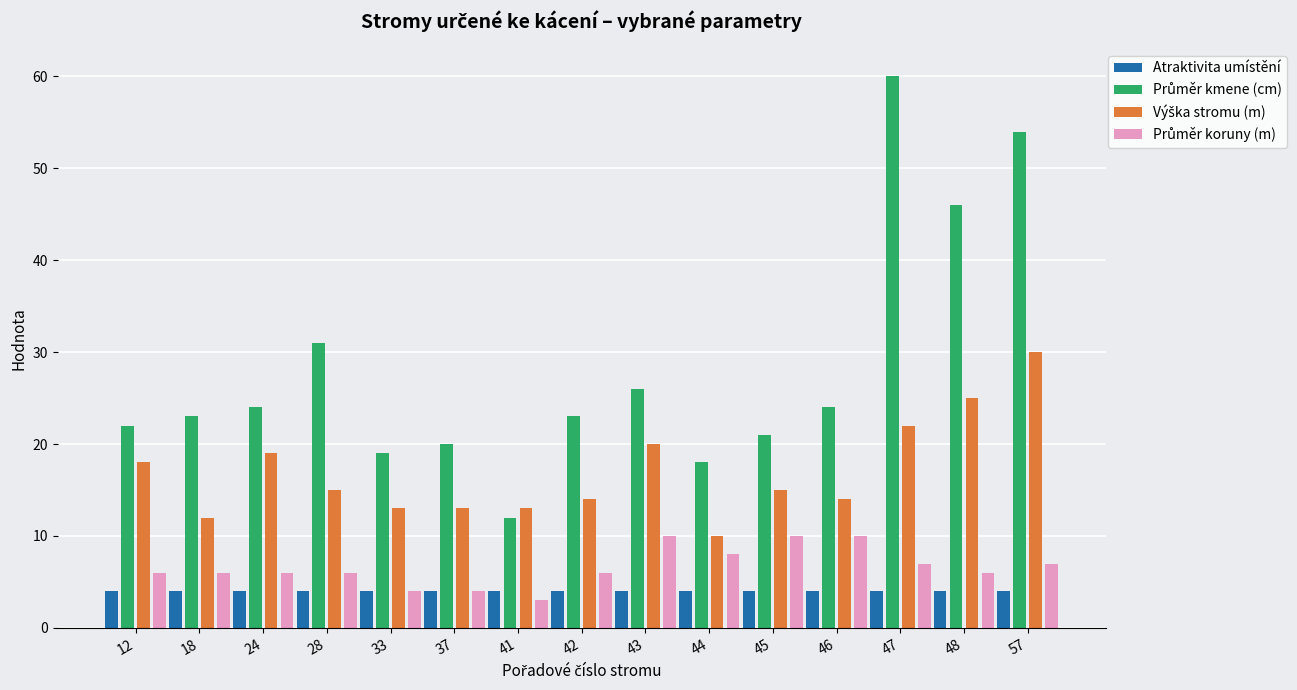

What is the smallest value displayed?

3